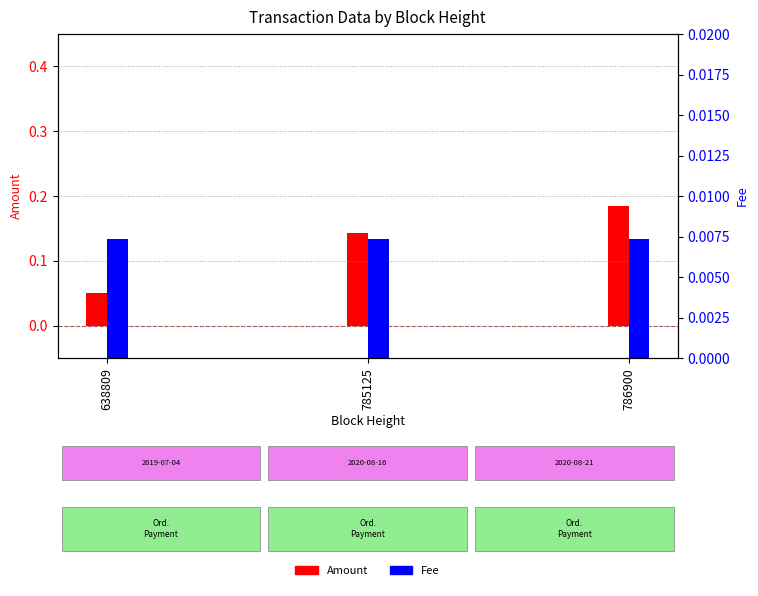

Rank the series at 786900 from lowest to highest value.

Fee, Amount